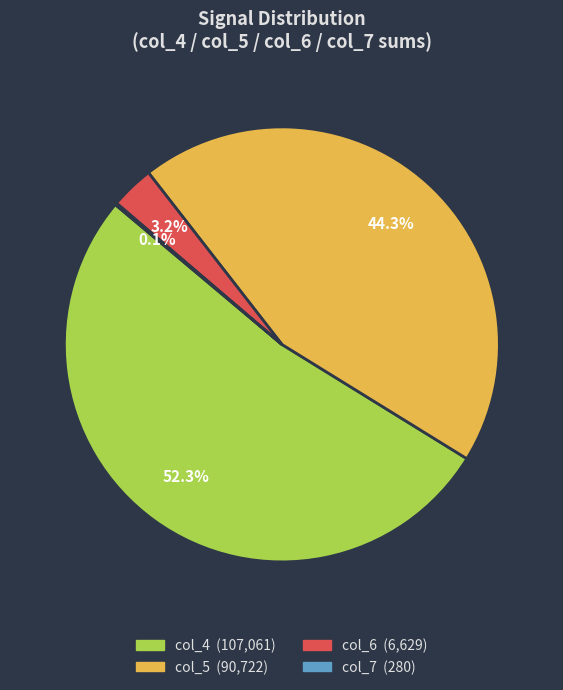

Does any single category account for the majority?

Yes